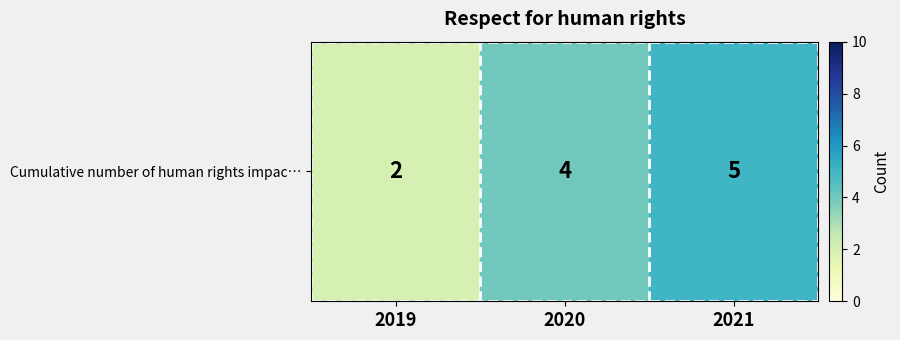

What is the sum of all values?

11